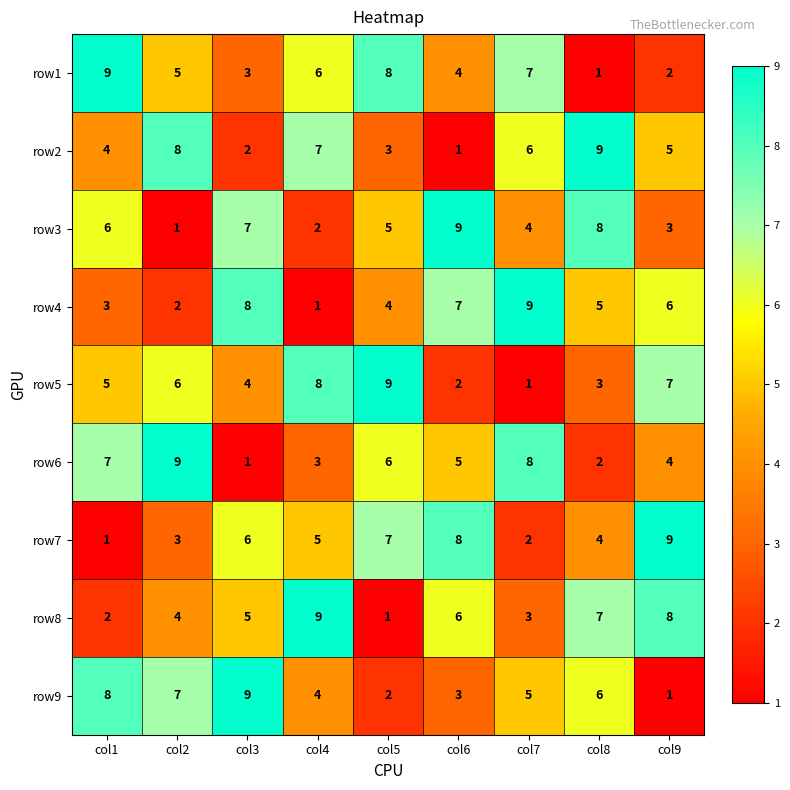

What is the difference between the second highest and minimum values in the row9 series?

7